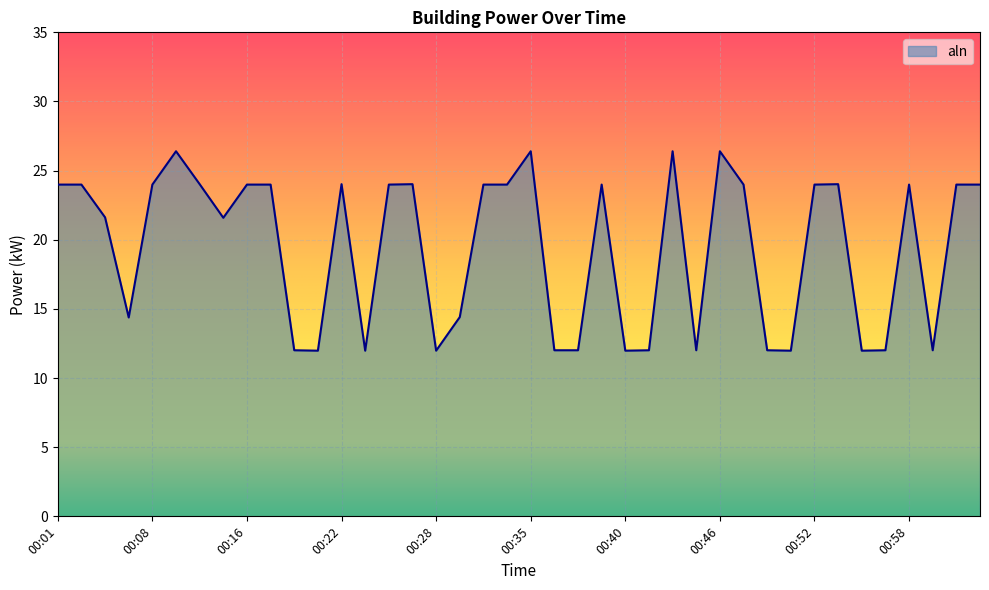

What is the average value?

19.4